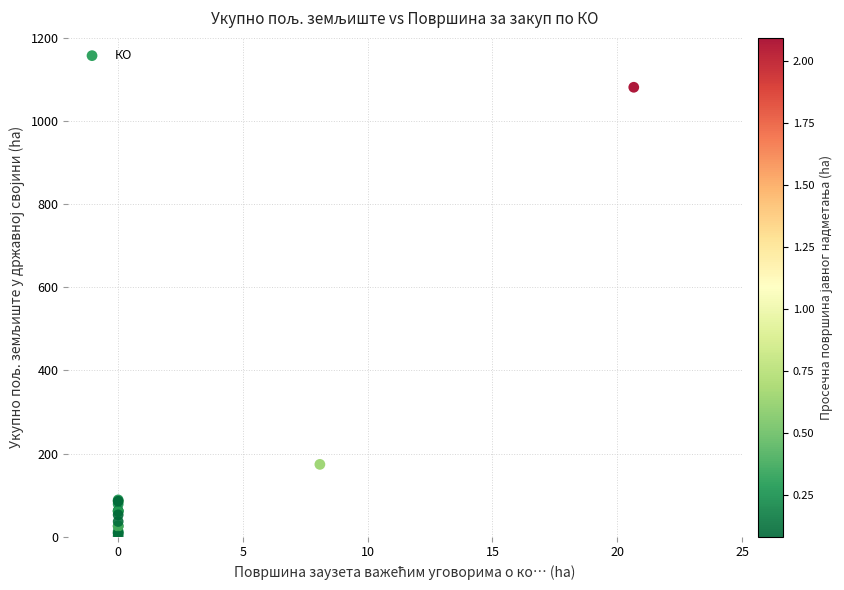

What Y value in the scatter plot is closest to 541?

174.0